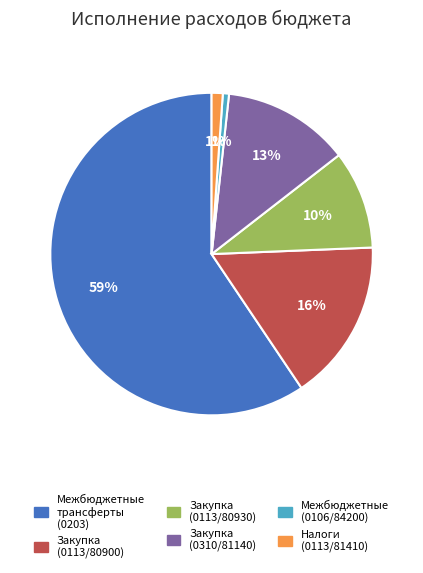

True or false: Закупка (0113/80900) accounts for 16% of the total.

True